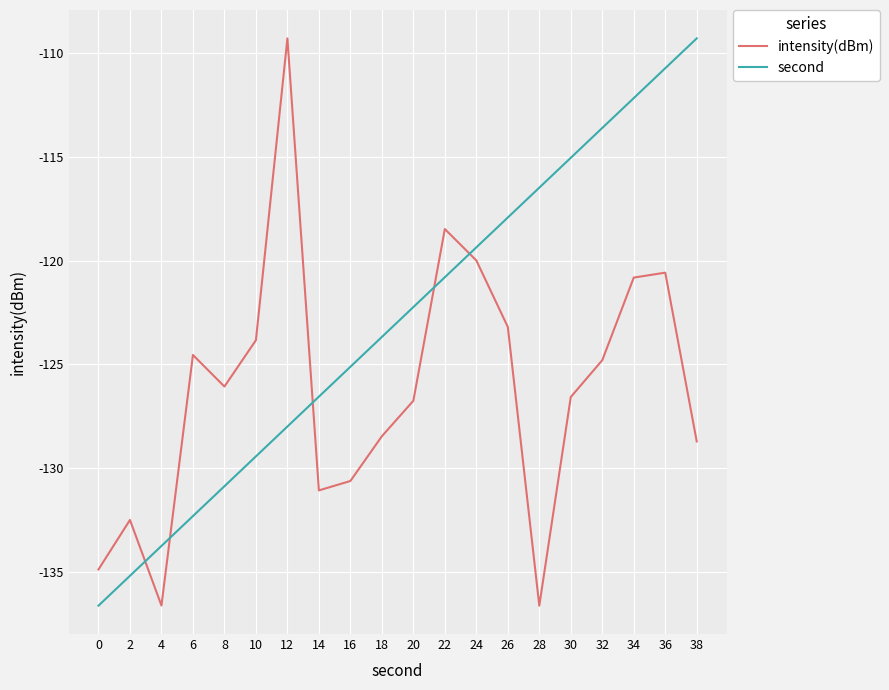

What is the average value of the second series?

-123.0